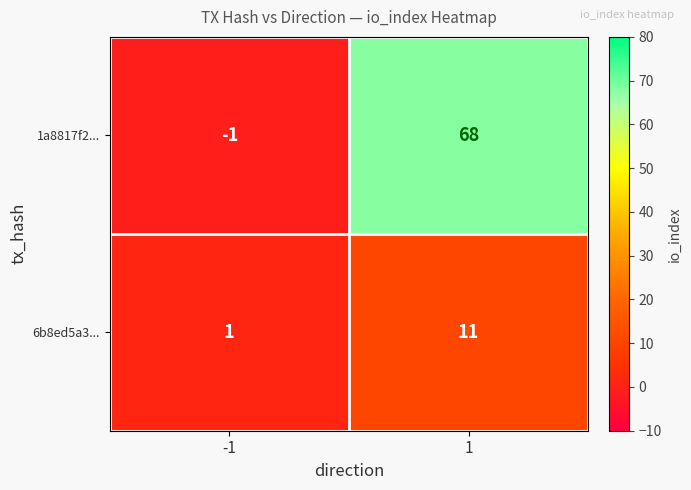

What is the sum of the 6b8ed5a3... values at -1 and 1?

12